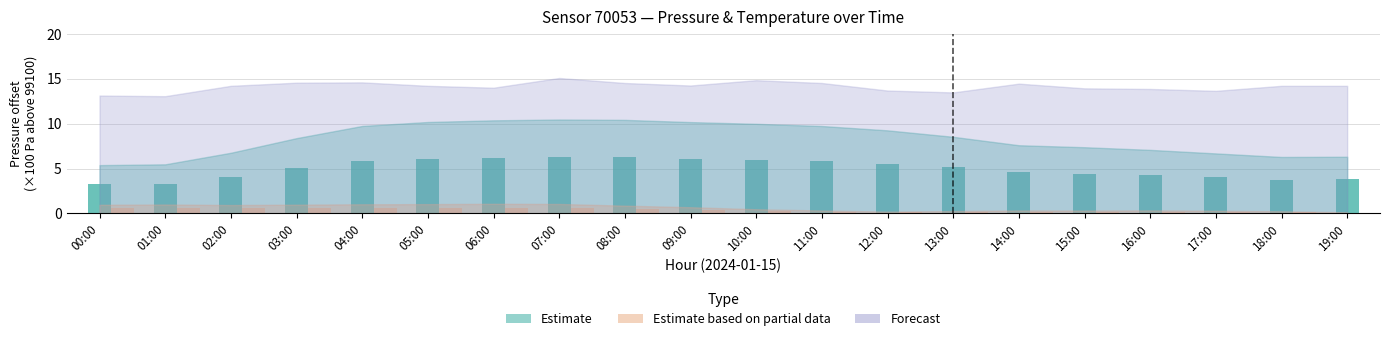

What is the difference between the maximum and minimum values in the Pressure (Partial) series?

0.6